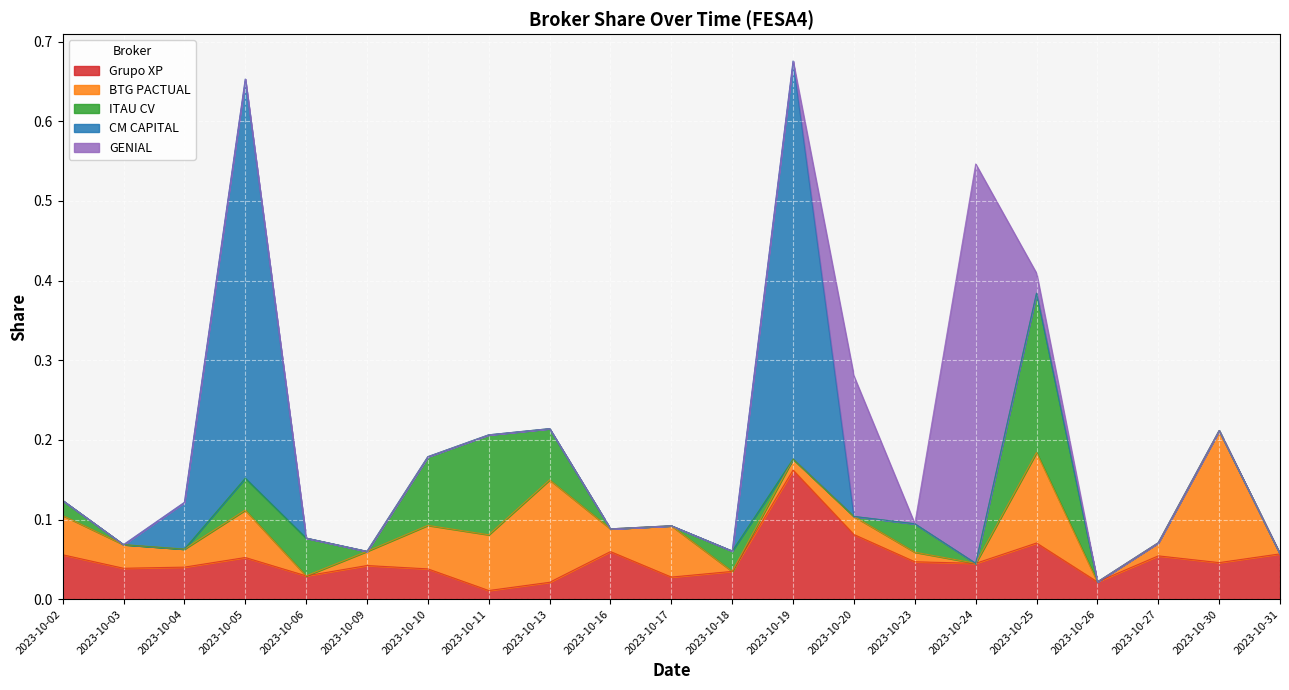

Which series changed the most between 2023-10-16 and 2023-10-31?

BTG PACTUAL